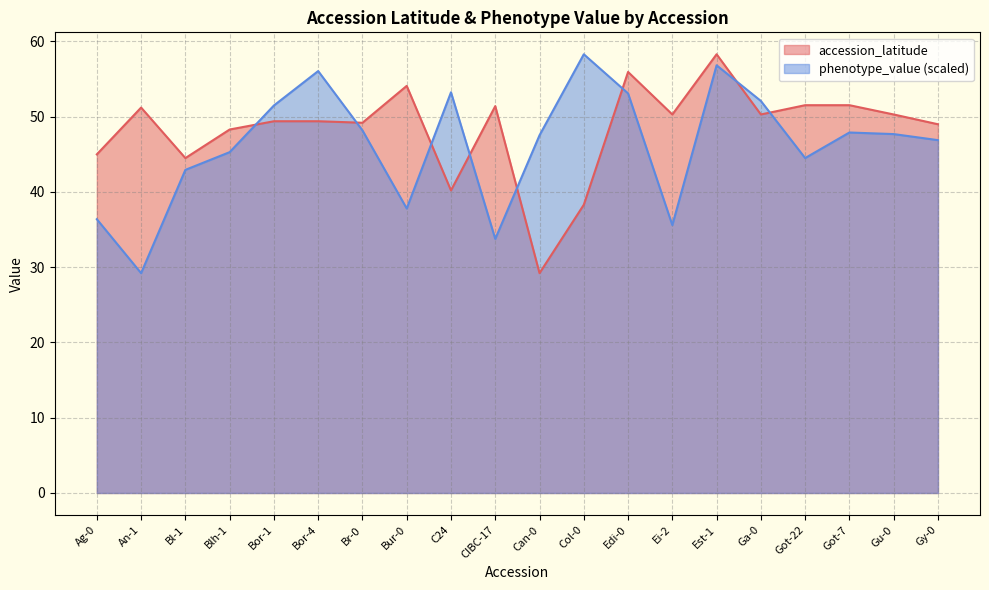

What is the label of the 6th point from the right?

Est-1